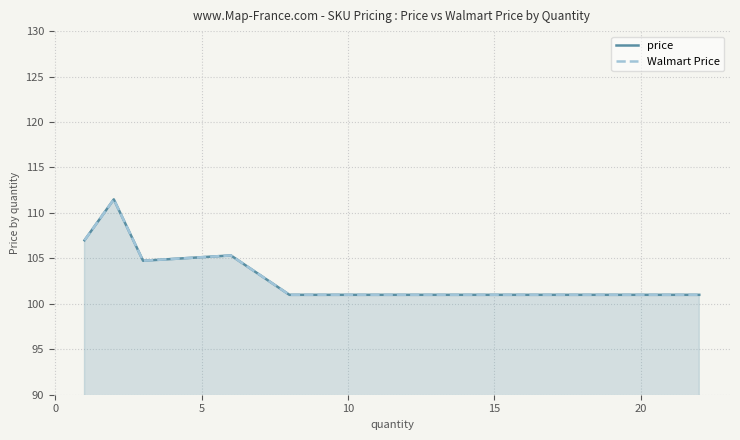

List the series in order of their peak value, lowest first.

price, Walmart Price